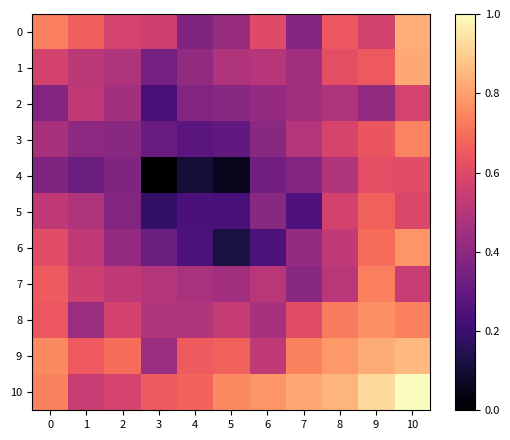

At which category is the sum across all series the highest?

10